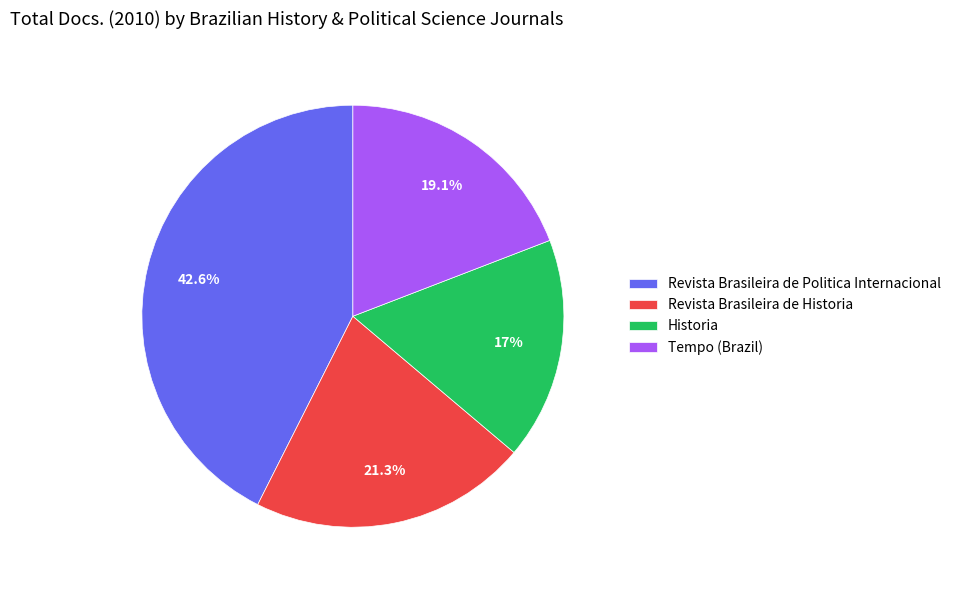

What is the total percentage of Revista Brasileira de Historia and Tempo (Brazil)?

40.4%